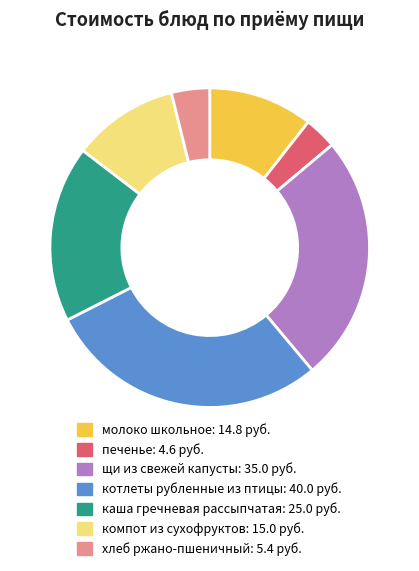

Which category has the smallest portion of the pie?

печенье